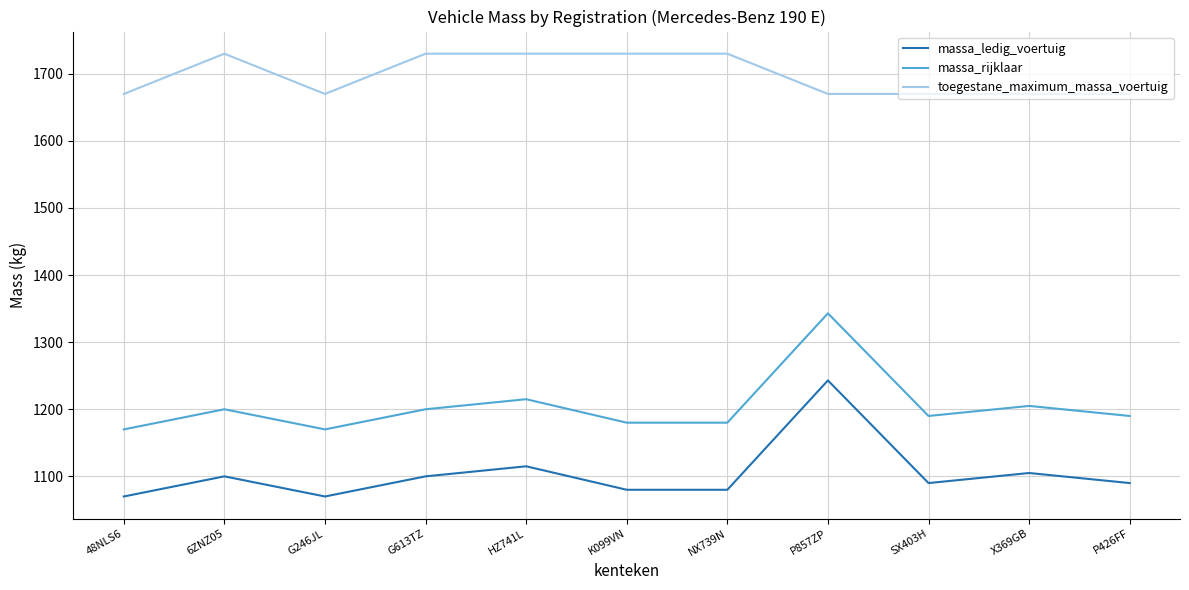

True or false: toegestane_maximum_massa_voertuig has a value of 1670 at SX403H.

True